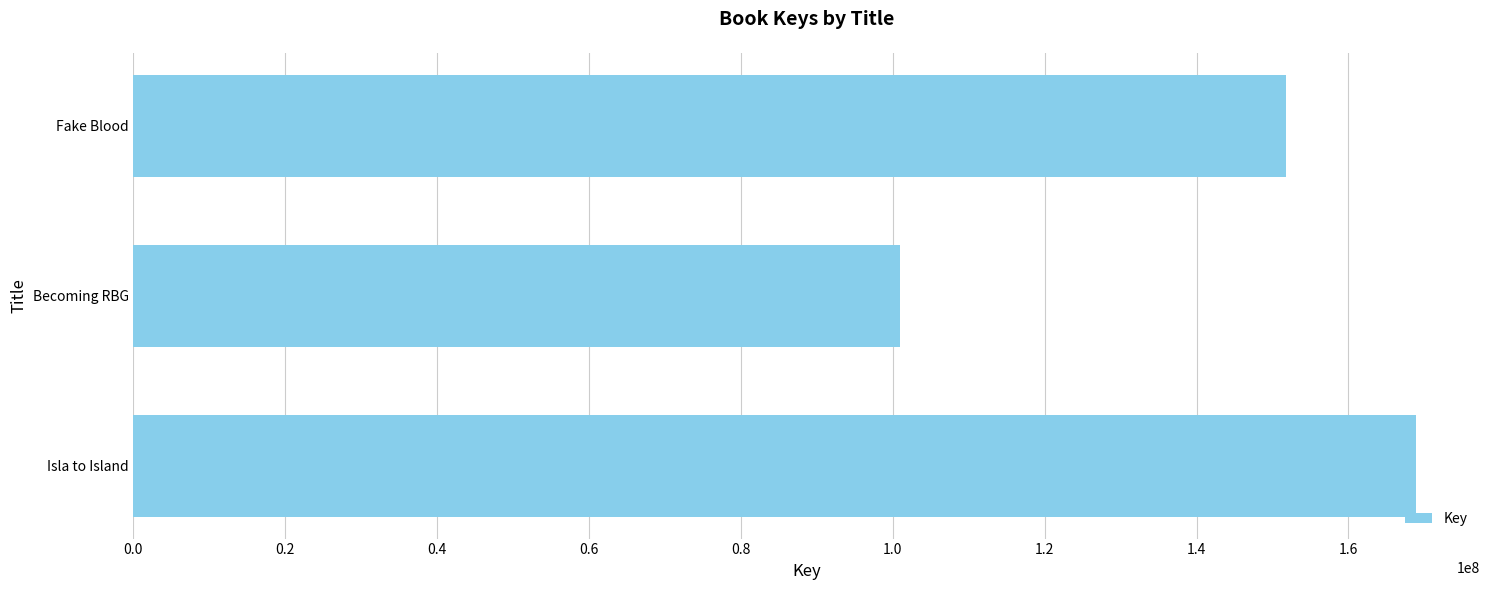

The value at Isla to Island is 220977834. True or false?

False